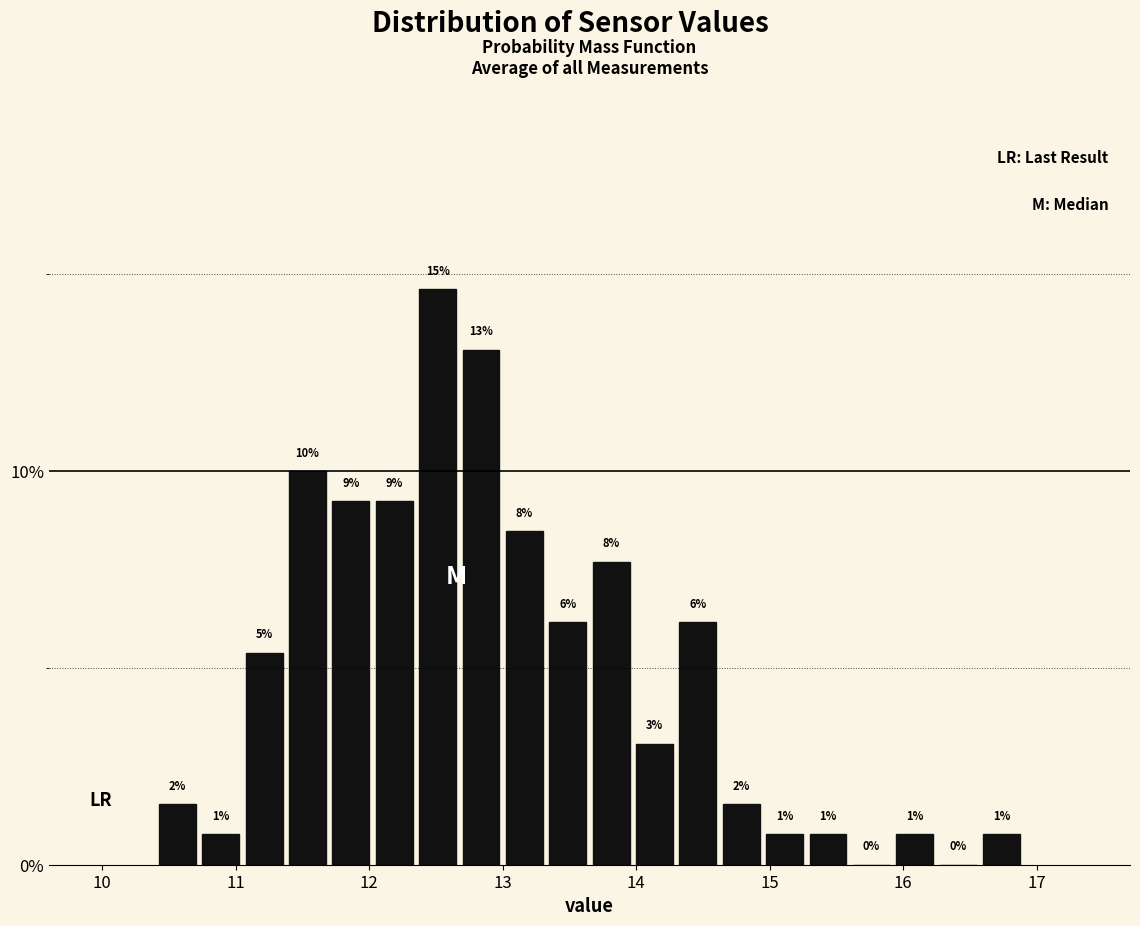

Around what value on the x-axis is the tallest bar? Give the approximate position of its centre, as read against the axis.

12.5